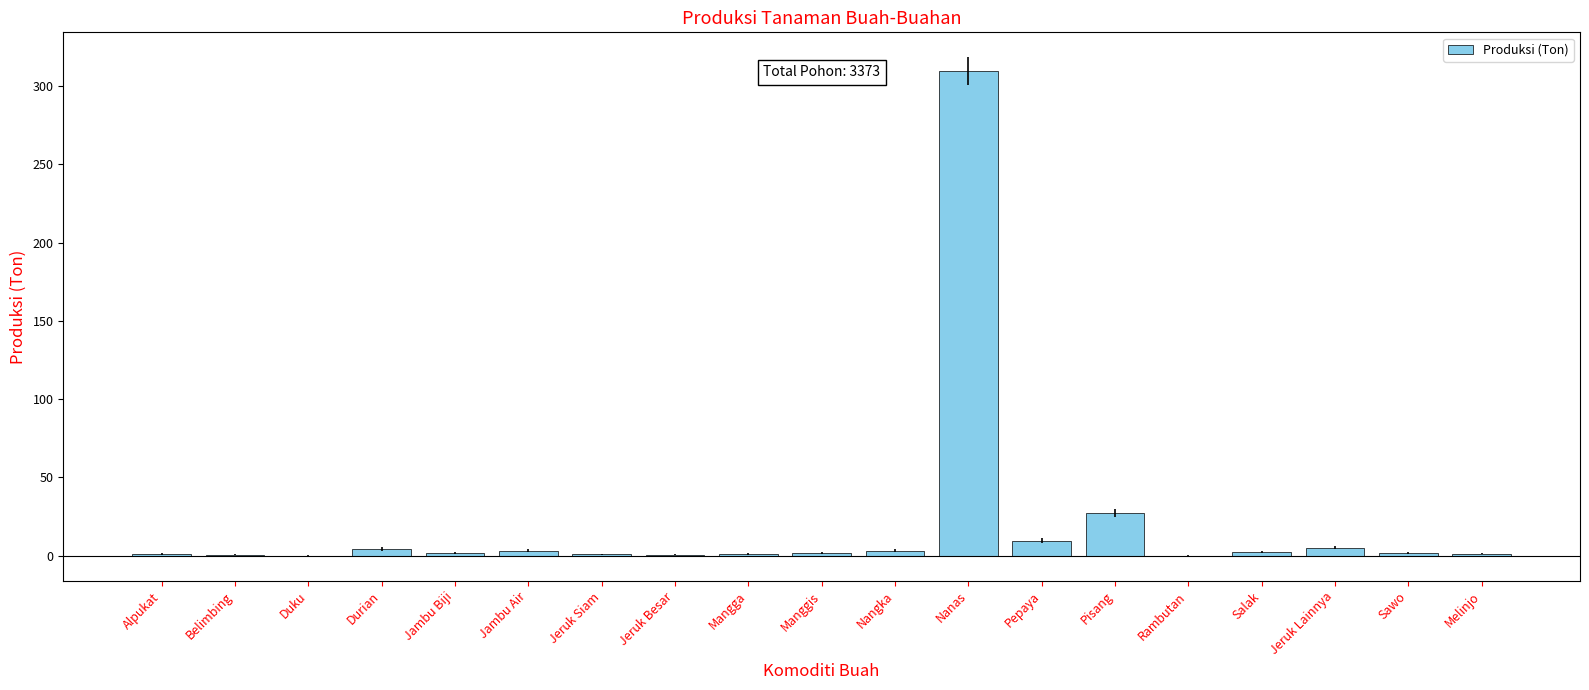

What is the change in value from Belimbing to Manggis?

+1.4